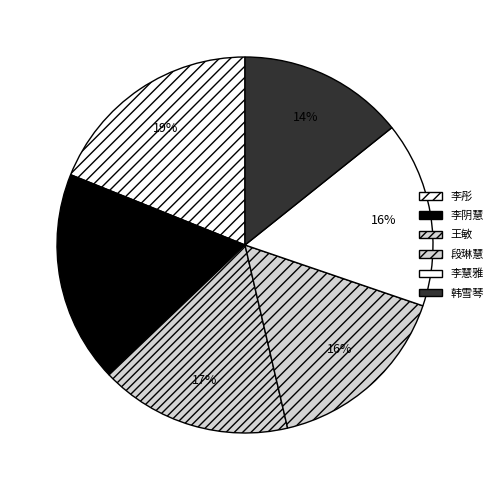

To the nearest percent, what is the difference between the largest and smallest slice percentages?

5%